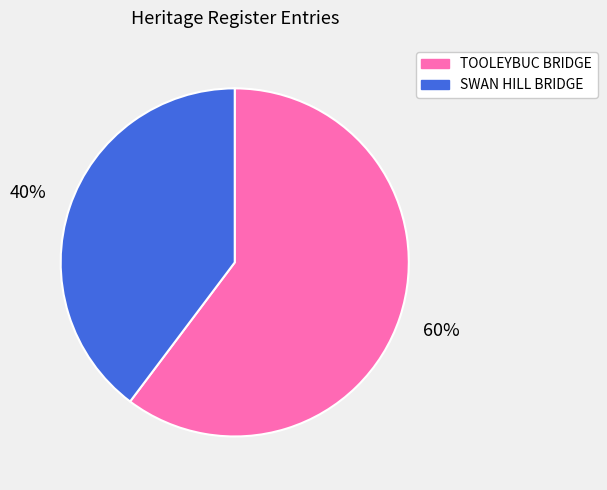

Which category has the biggest portion of the pie?

TOOLEYBUC BRIDGE